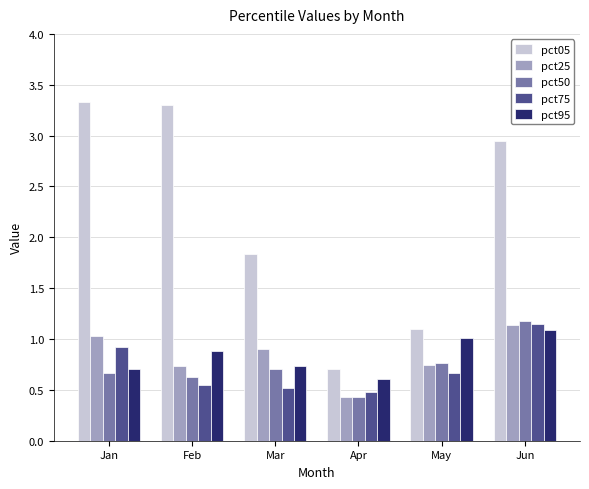

What is the average value of the pct05 series?

2.2